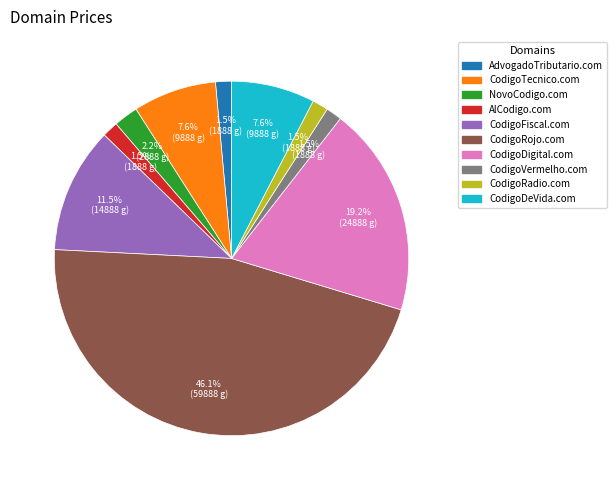

How many segments does this pie chart have?

10